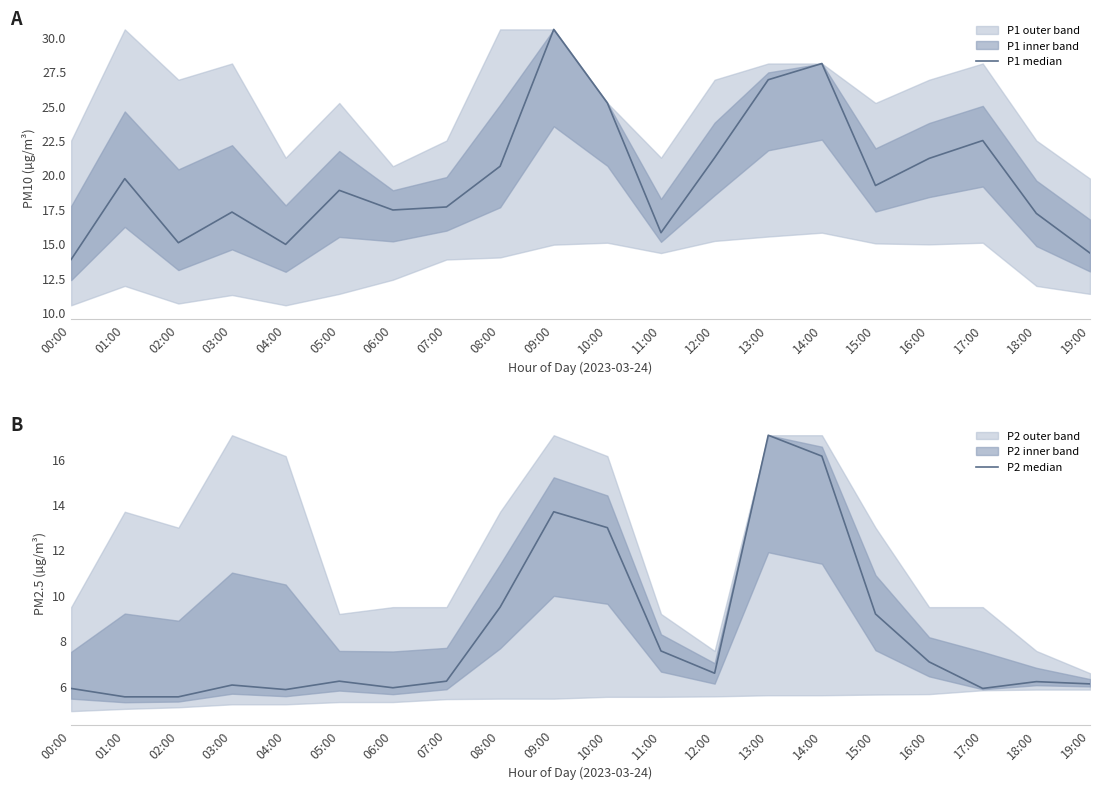

Which series changed the most between 07:00 and 12:00?

P1 median